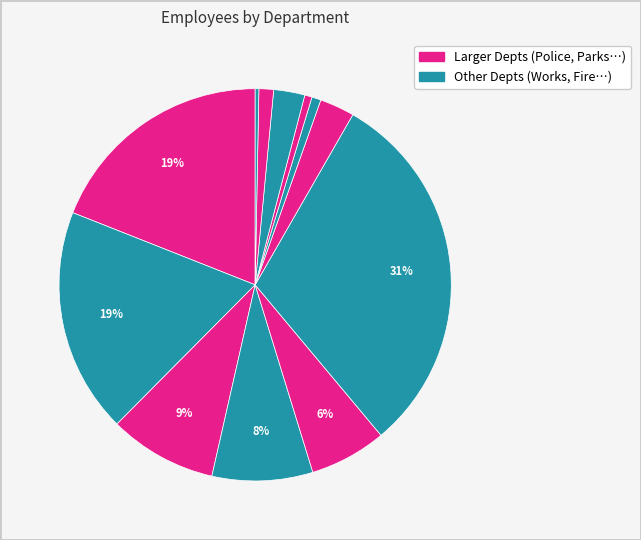

How many segments does this pie chart have?

12